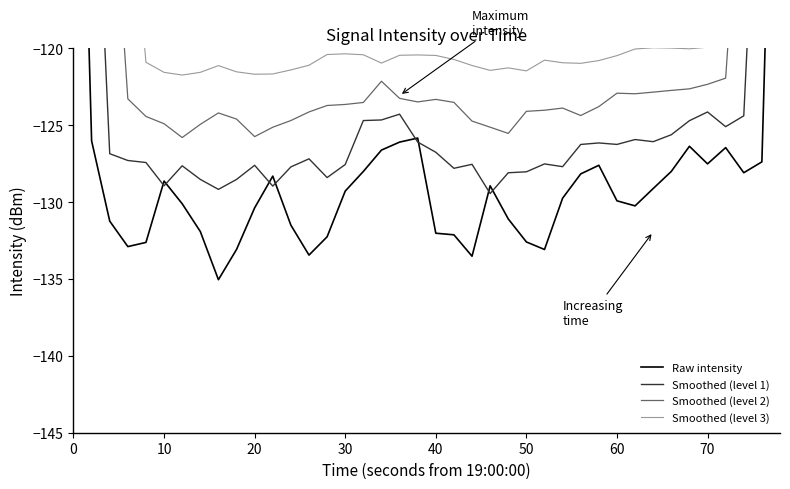

Does the chart display data point markers on the line(s)?

No